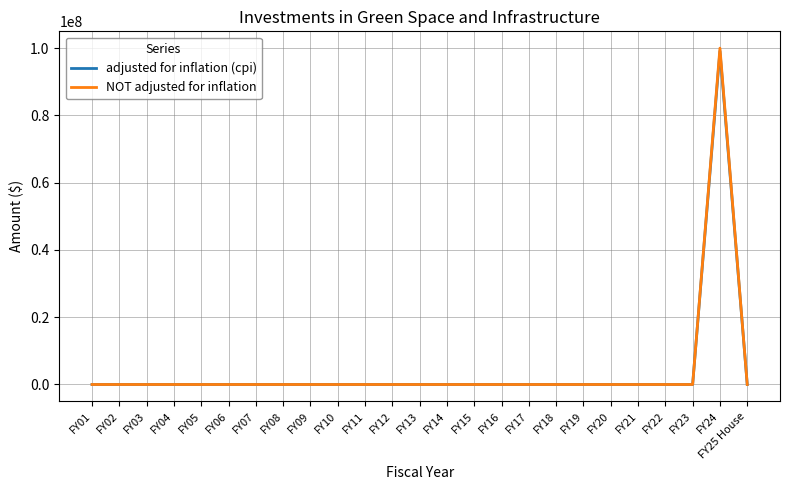

The value of adjusted for inflation (cpi) at FY17 is 37717040. True or false?

False